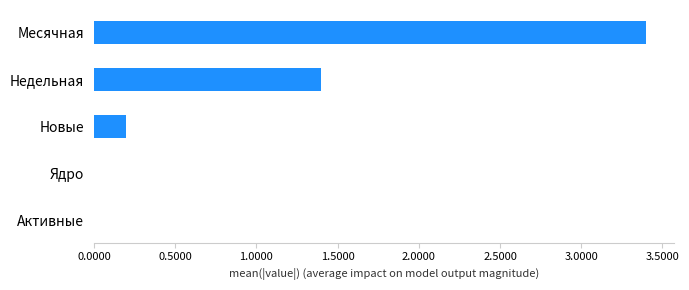

Which category has the highest value across all series?

Месячная